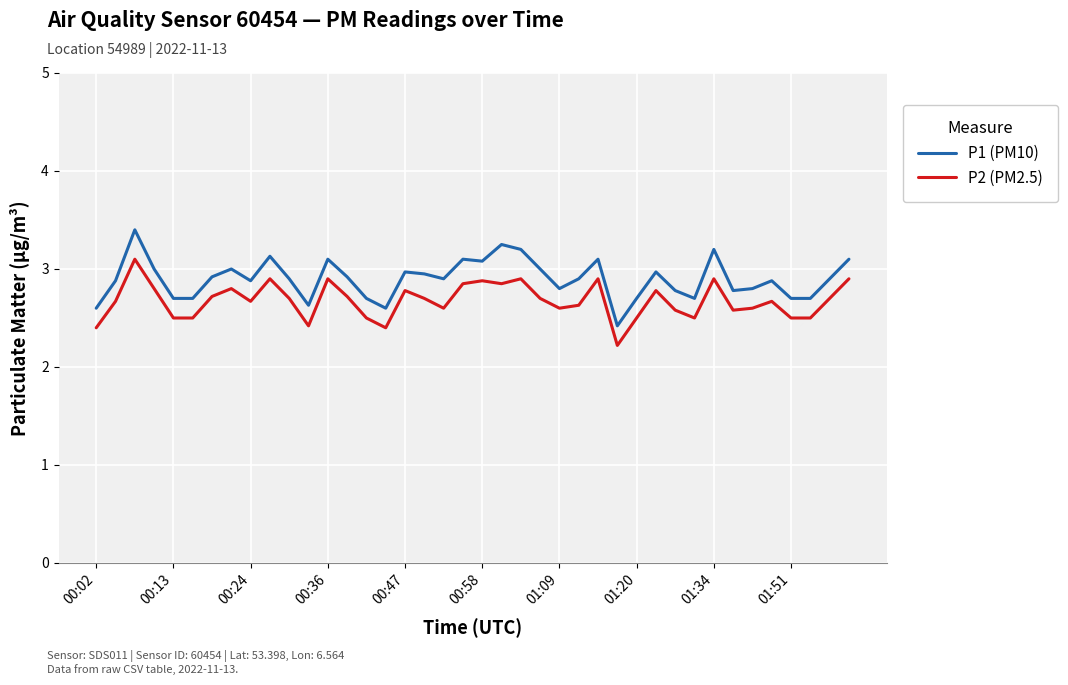

What is the maximum value for P2 (PM2.5)?

3.1